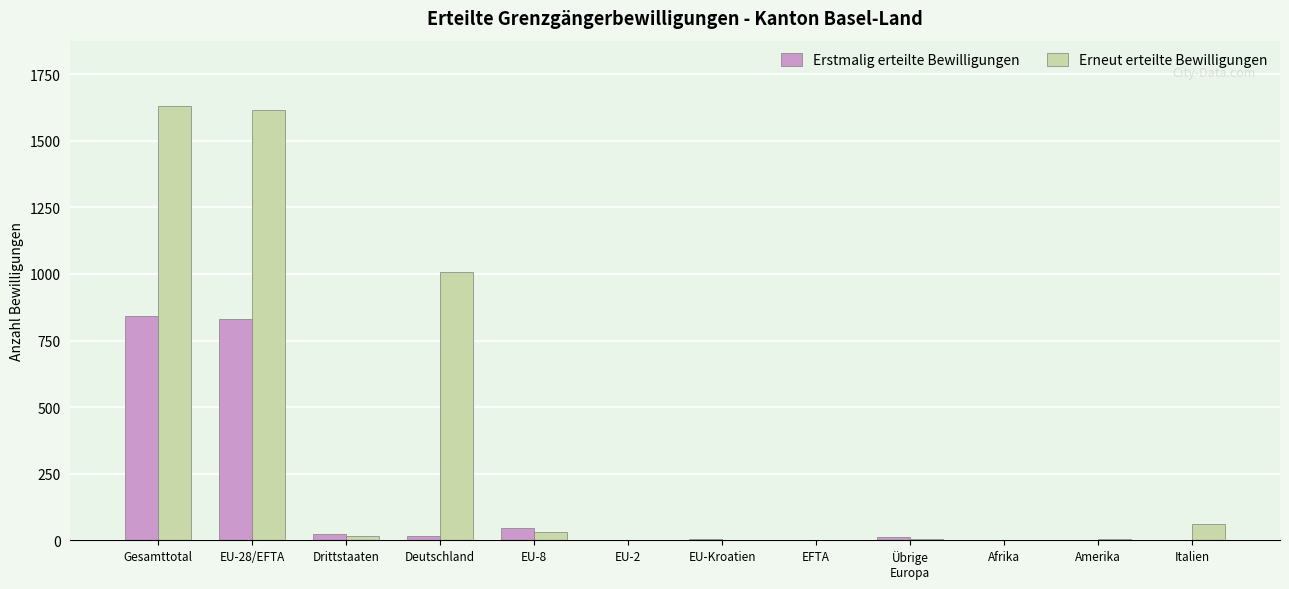

What is the total value across all series at Gesamttotal?

2472